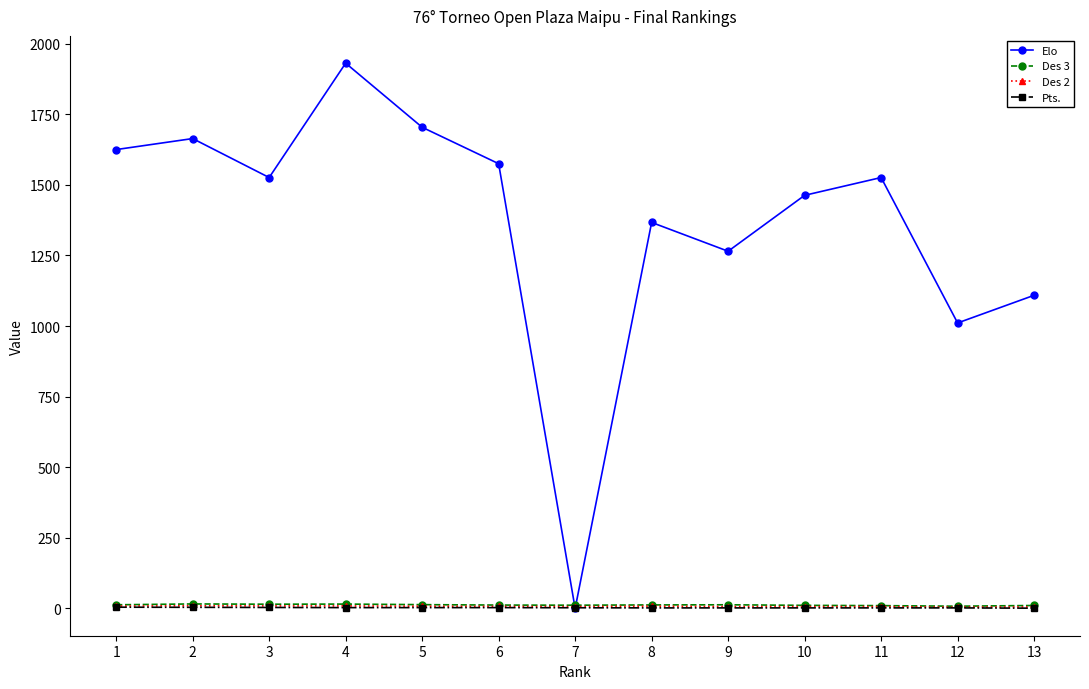

How many Pts. values are between 2 and 3?

9